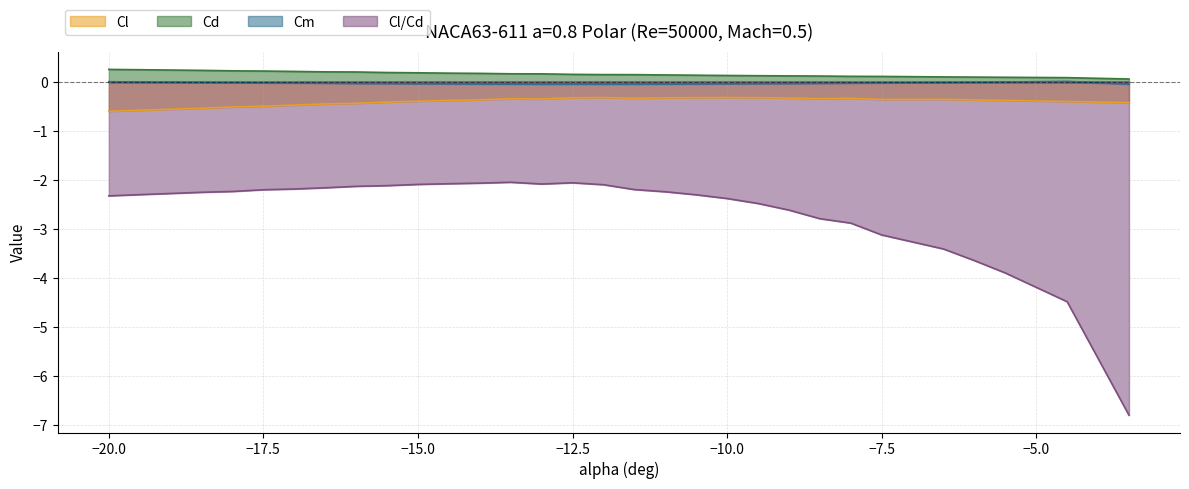

Reading right to left, what are all the values shown in this chart?

Cl: -0.4	-0.4	-0.4	-0.4	-0.4	-0.4	-0.3	-0.3	-0.3	-0.3	-0.3	-0.3	-0.3	-0.3	-0.3	-0.3	-0.3	-0.3	-0.4	-0.4	-0.4	-0.4	-0.4	-0.4	-0.5	-0.5	-0.5	-0.5	-0.6	-0.6
Cd: 0.1	0.1	0.1	0.1	0.1	0.1	0.1	0.1	0.1	0.1	0.1	0.1	0.1	0.2	0.2	0.2	0.2	0.2	0.2	0.2	0.2	0.2	0.2	0.2	0.2	0.2	0.2	0.2	0.3	0.3
Cm: -0.0	0.0	0.0	-0.0	-0.0	-0.0	-0.0	-0.0	-0.0	-0.0	-0.0	-0.0	-0.0	-0.0	-0.0	-0.0	-0.0	-0.0	-0.0	-0.0	-0.0	-0.0	-0.0	-0.0	-0.0	-0.0	-0.0	-0.0	0.0	0.0
Cl/Cd: -6.8	-4.5	-3.9	-3.6	-3.4	-3.1	-2.9	-2.8	-2.6	-2.5	-2.4	-2.3	-2.2	-2.2	-2.1	-2.1	-2.1	-2.0	-2.1	-2.1	-2.1	-2.1	-2.1	-2.2	-2.2	-2.2	-2.2	-2.3	-2.3	-2.3